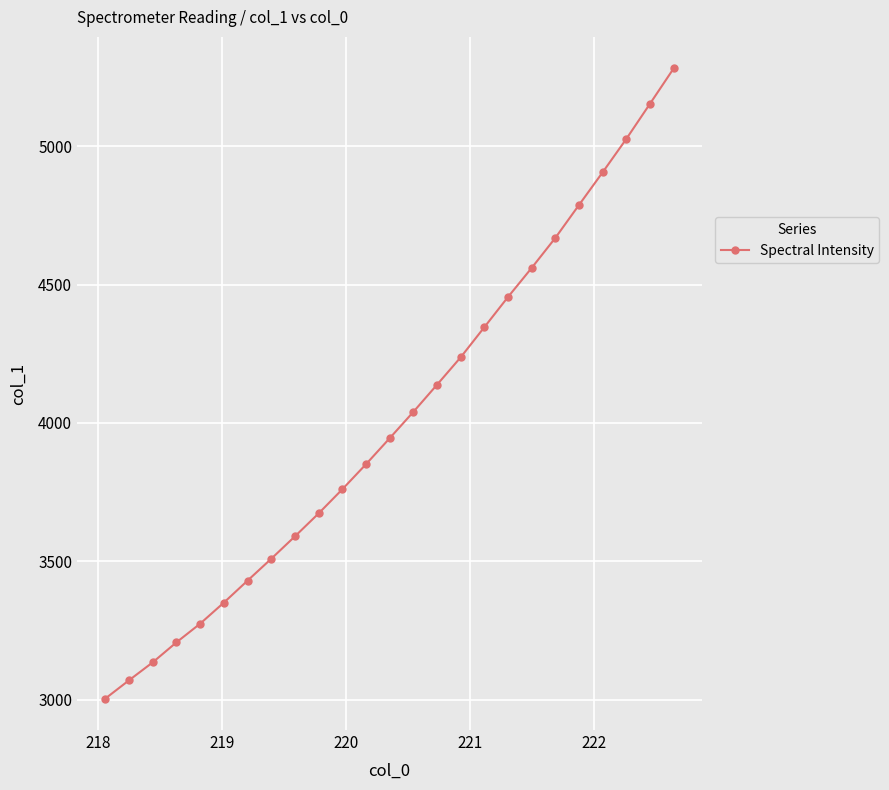

What is the average value?

4016.1